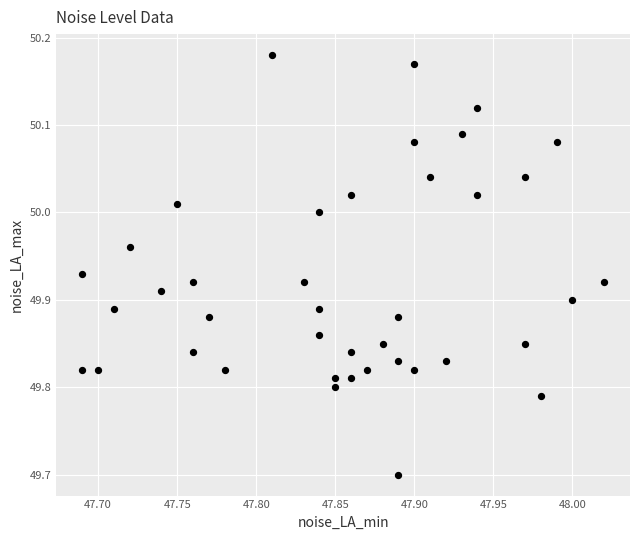

What is the range of X values (max minus min)?

0.3